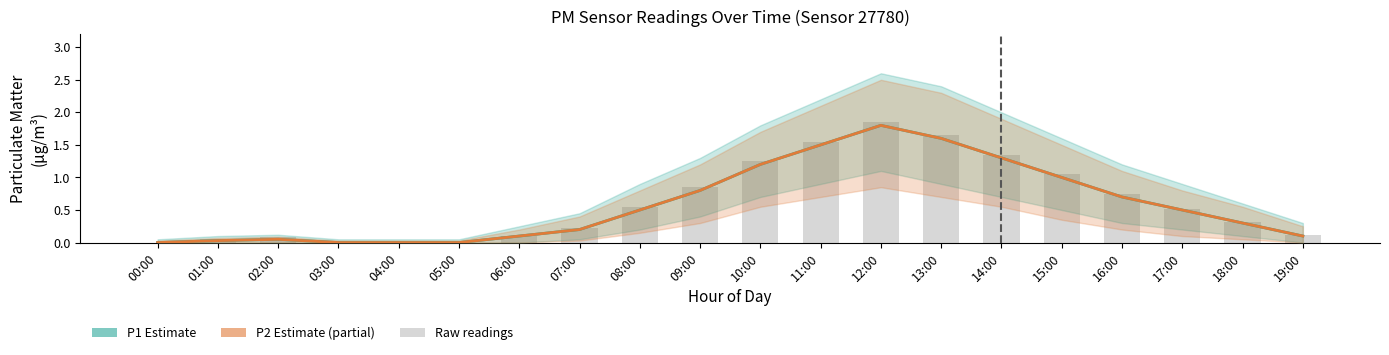

Between 07:00 and 04:00, which is larger?

07:00